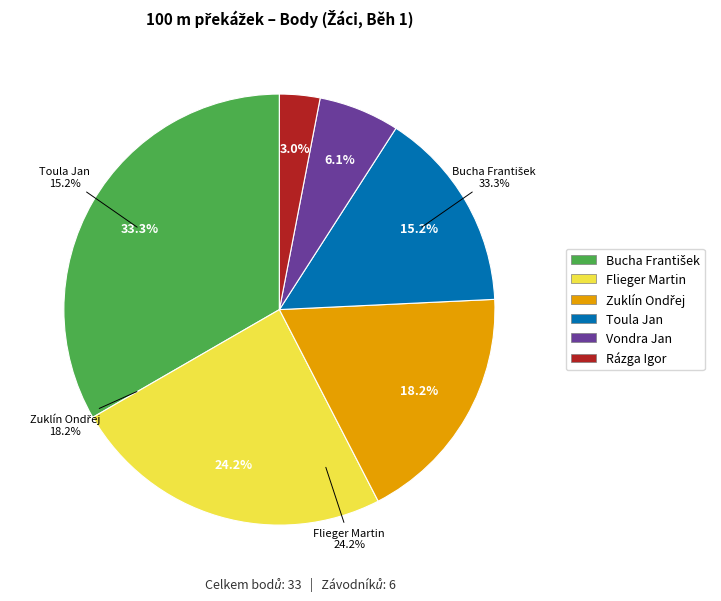

Count the number of slices in the pie.

6